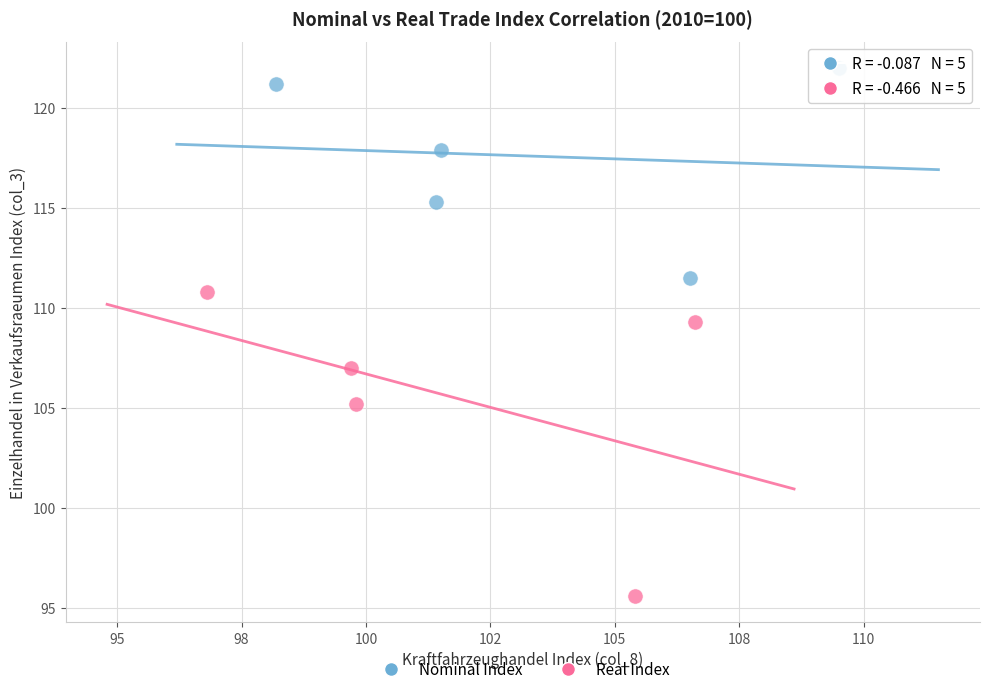

Which series has the widest spread of Y values?

Real Index